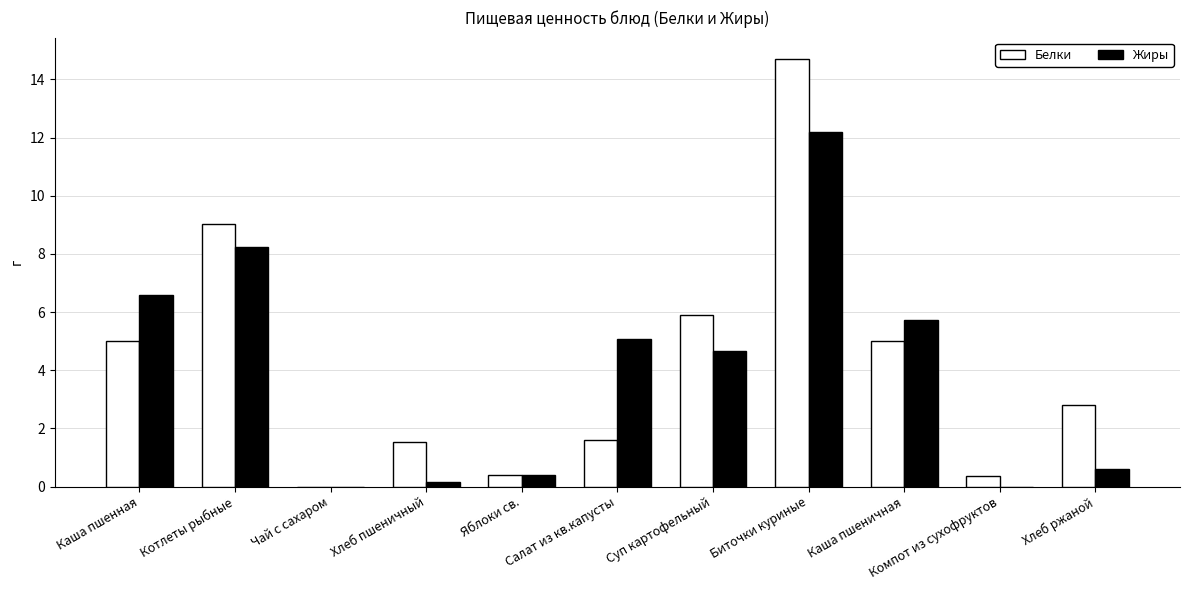

What is the sum of the Жиры values at Котлеты рыбные and Каша пшеничная?

14.0